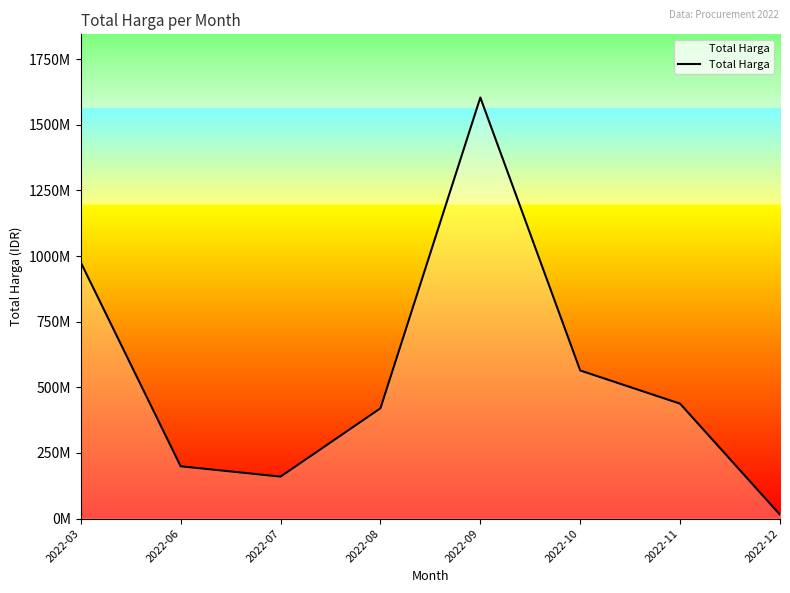

At which label does the data first exceed 437660000?

2022-03